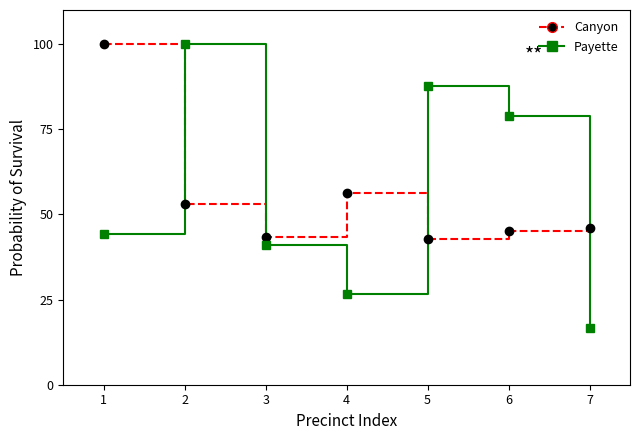

Is the value of Canyon at 2 greater than the value of Payette at 3?

Yes